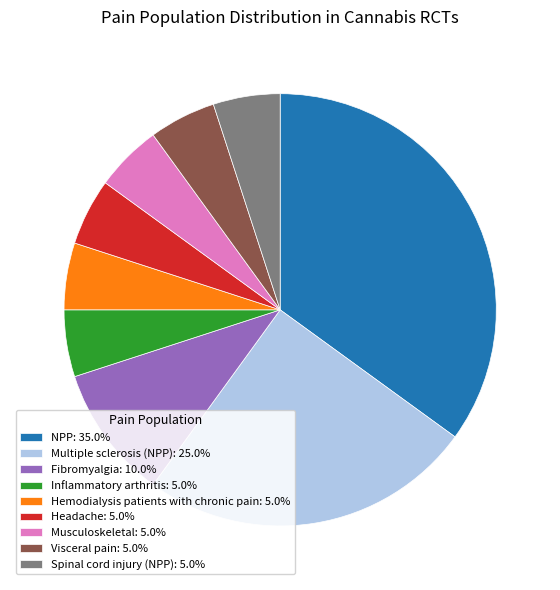

Do Musculoskeletal: 5.0% and Hemodialysis patients with chronic pain: 5.0% together represent more than half of the pie?

No